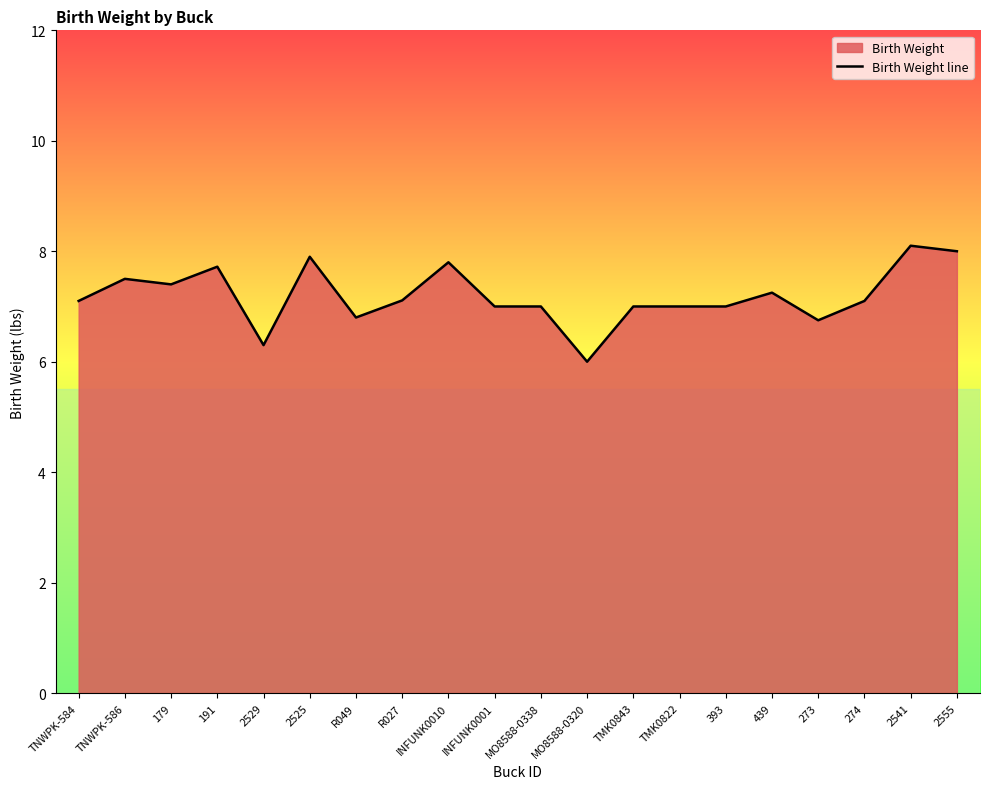

True or false: the data shows 8.6 at 2529.

False